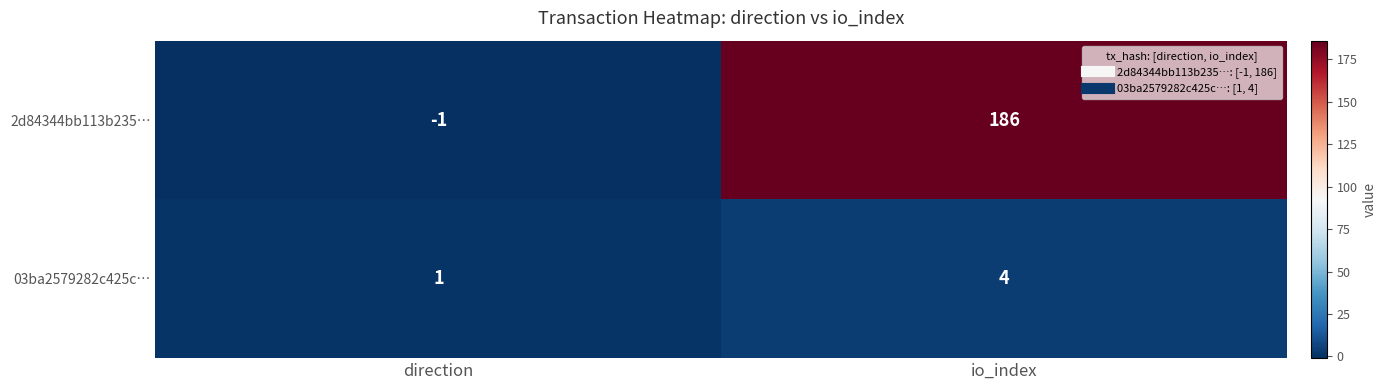

Rank the series at direction from lowest to highest value.

2d84344bb113b235…, 03ba2579282c425c…